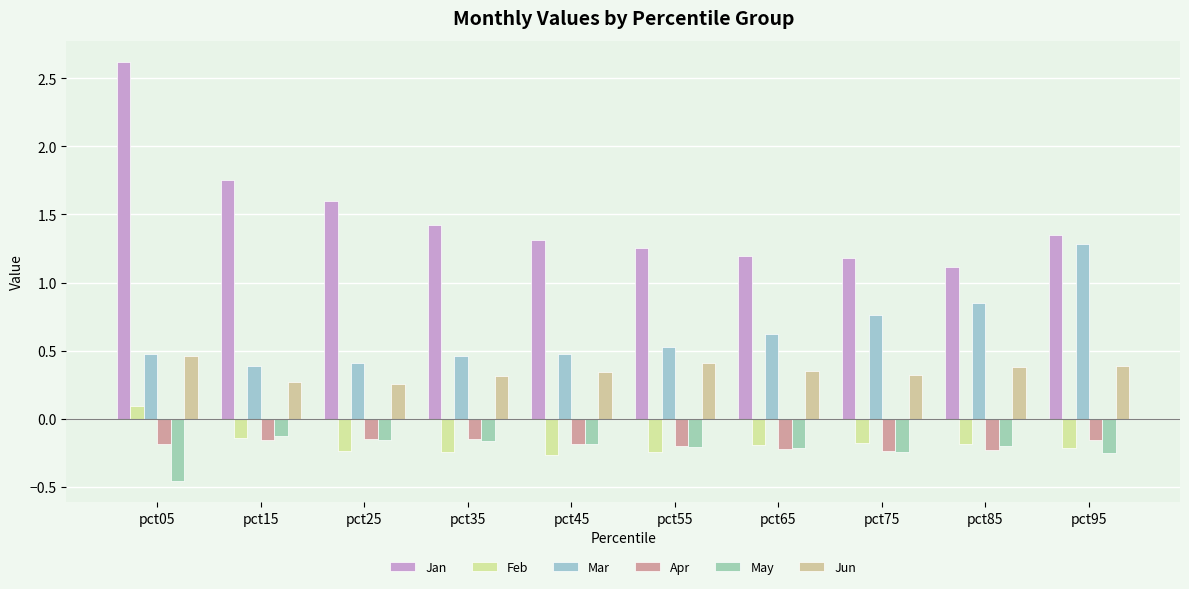

What is the total value across all series at pct45?

1.5